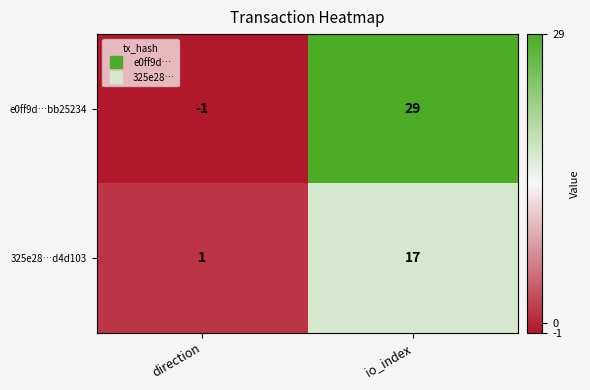

List the series in order of their peak value, lowest first.

325e28…d4d103, e0ff9d…bb25234